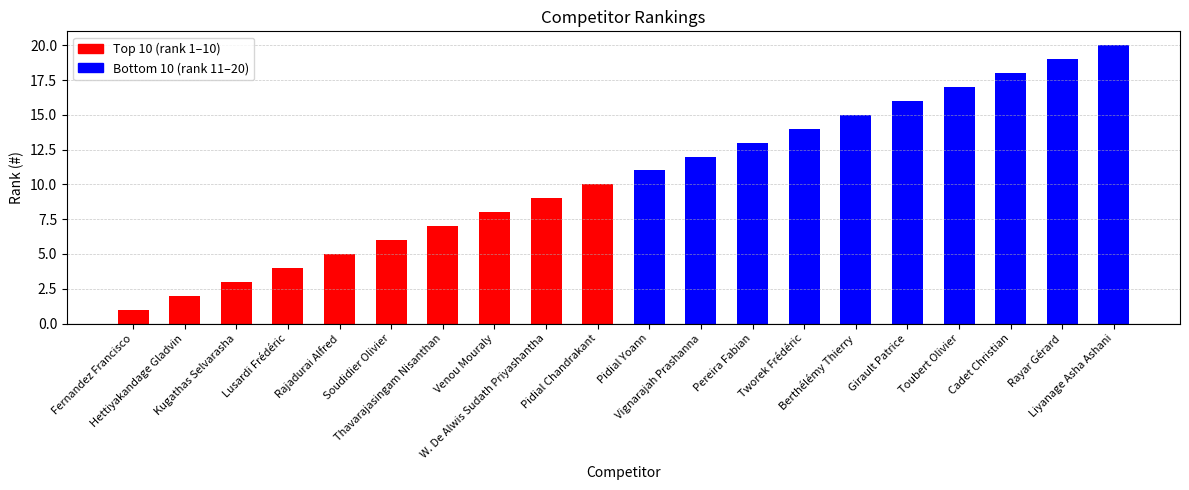

What is the sum of all values?

210